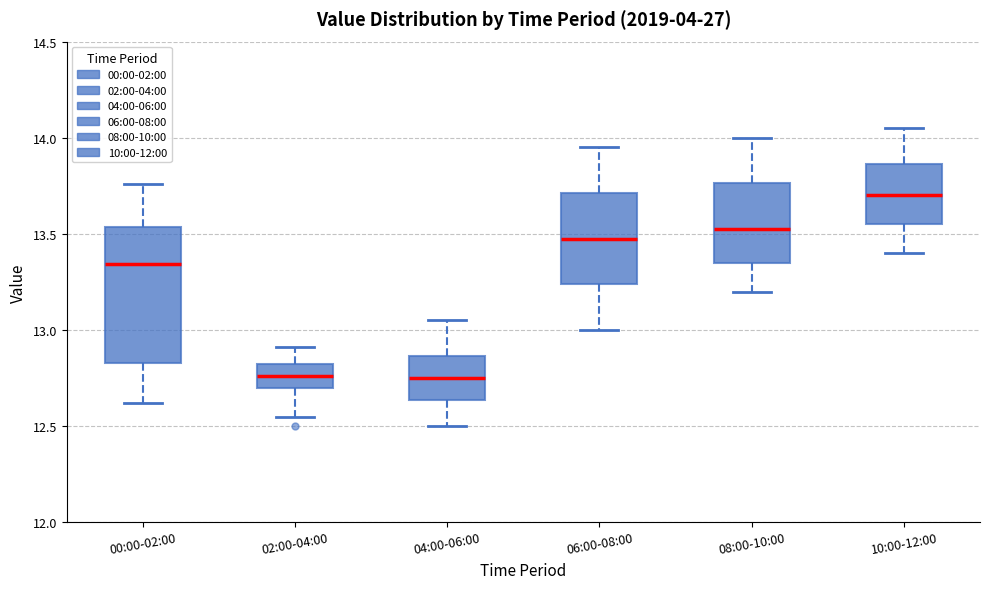

Comparing the boxes themselves (not the whiskers), which one is the tallest?

00:00-02:00